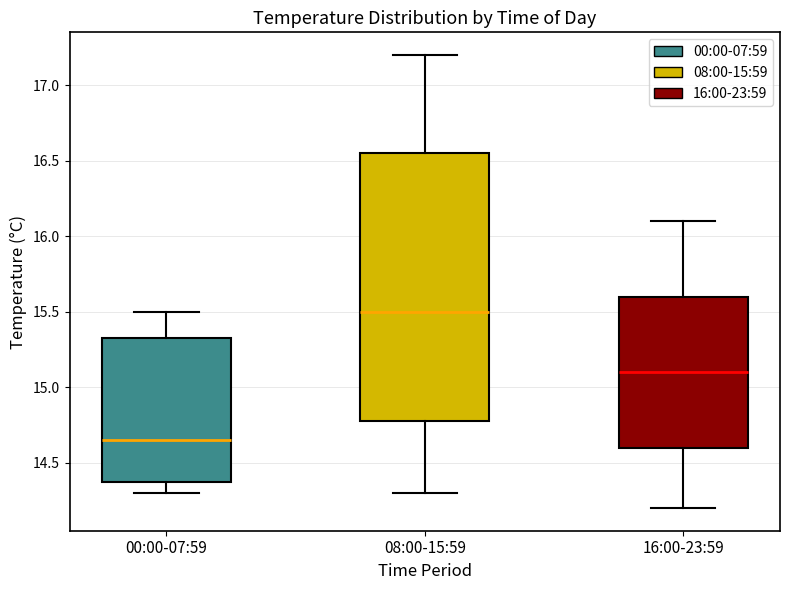

Which box is the tallest, from its lower edge to its upper edge?

08:00-15:59